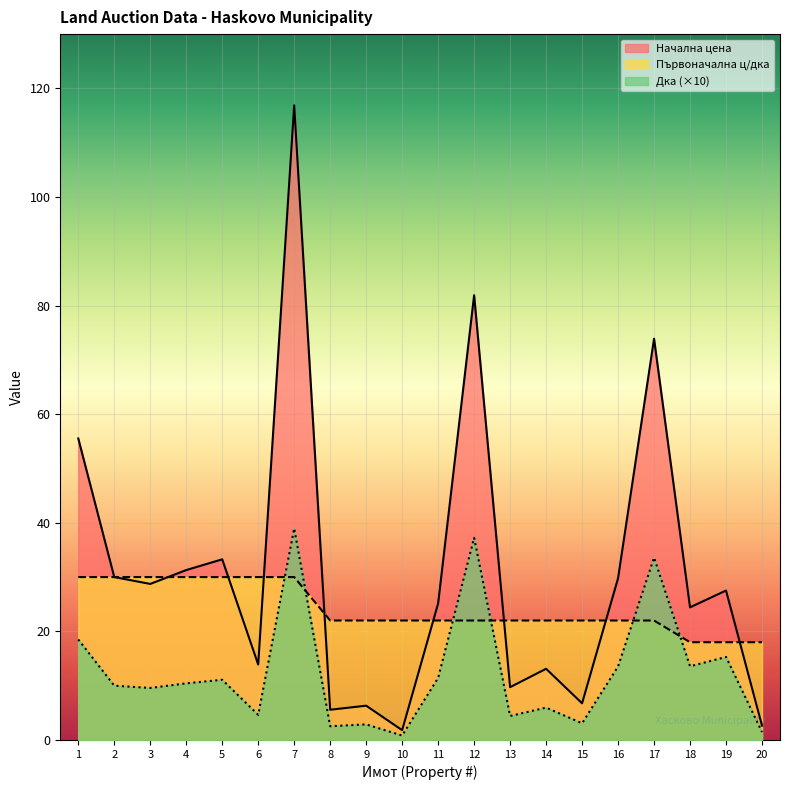

Is it true that Дка equals 10.0 at 2?

True